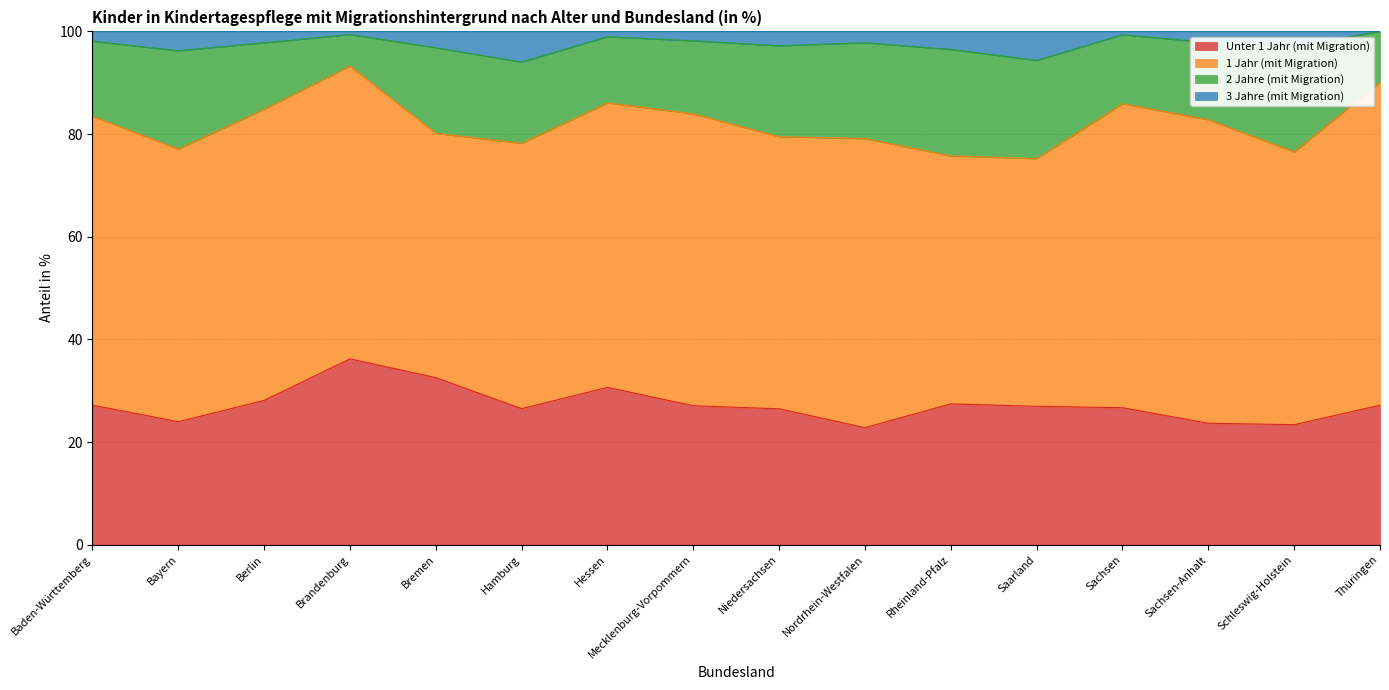

At which category is the sum across all series the highest?

Brandenburg